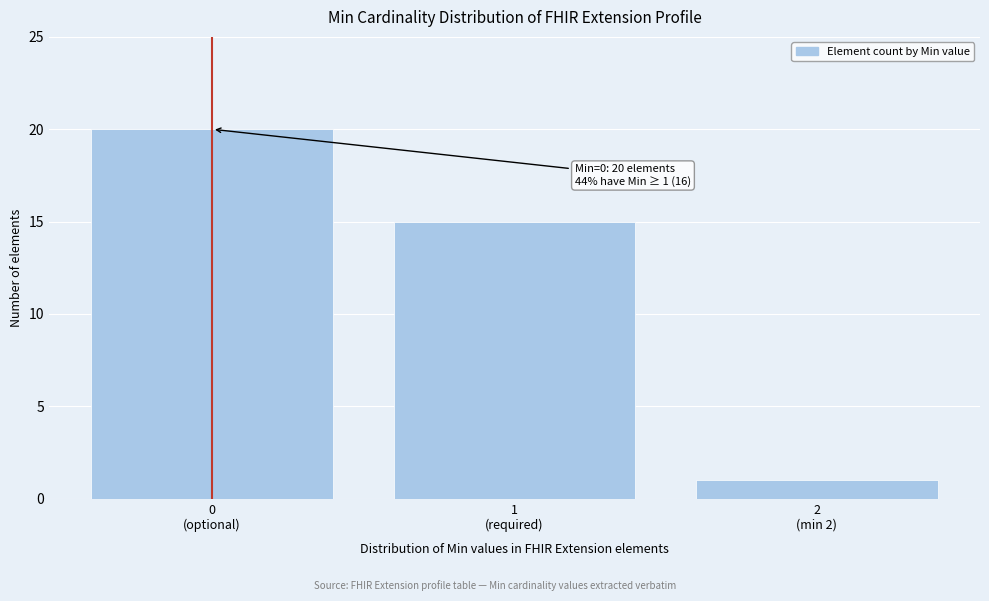

Reading left to right, extract all data points from this chart.

20	15	1